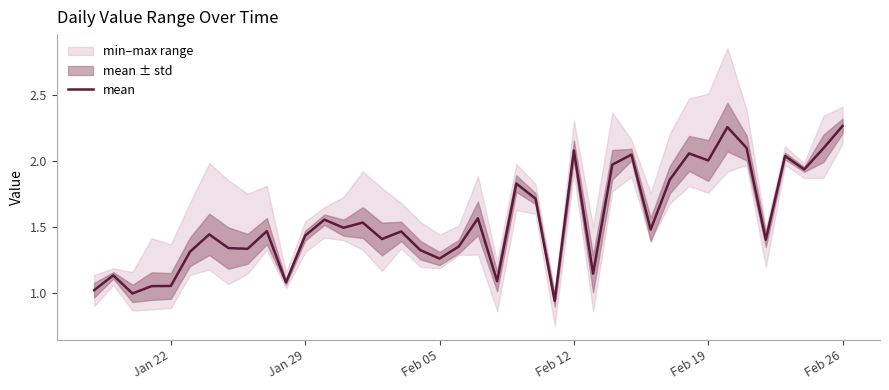

The mean series shows 0.4 at Feb 05. True or false?

False